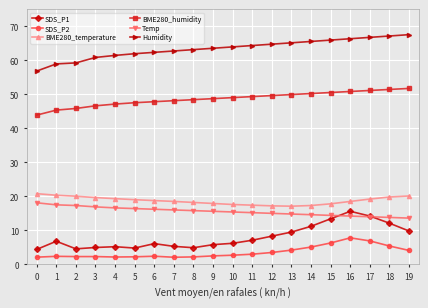

True or false: SDS_P2 has more than 1 interior local peaks.

True